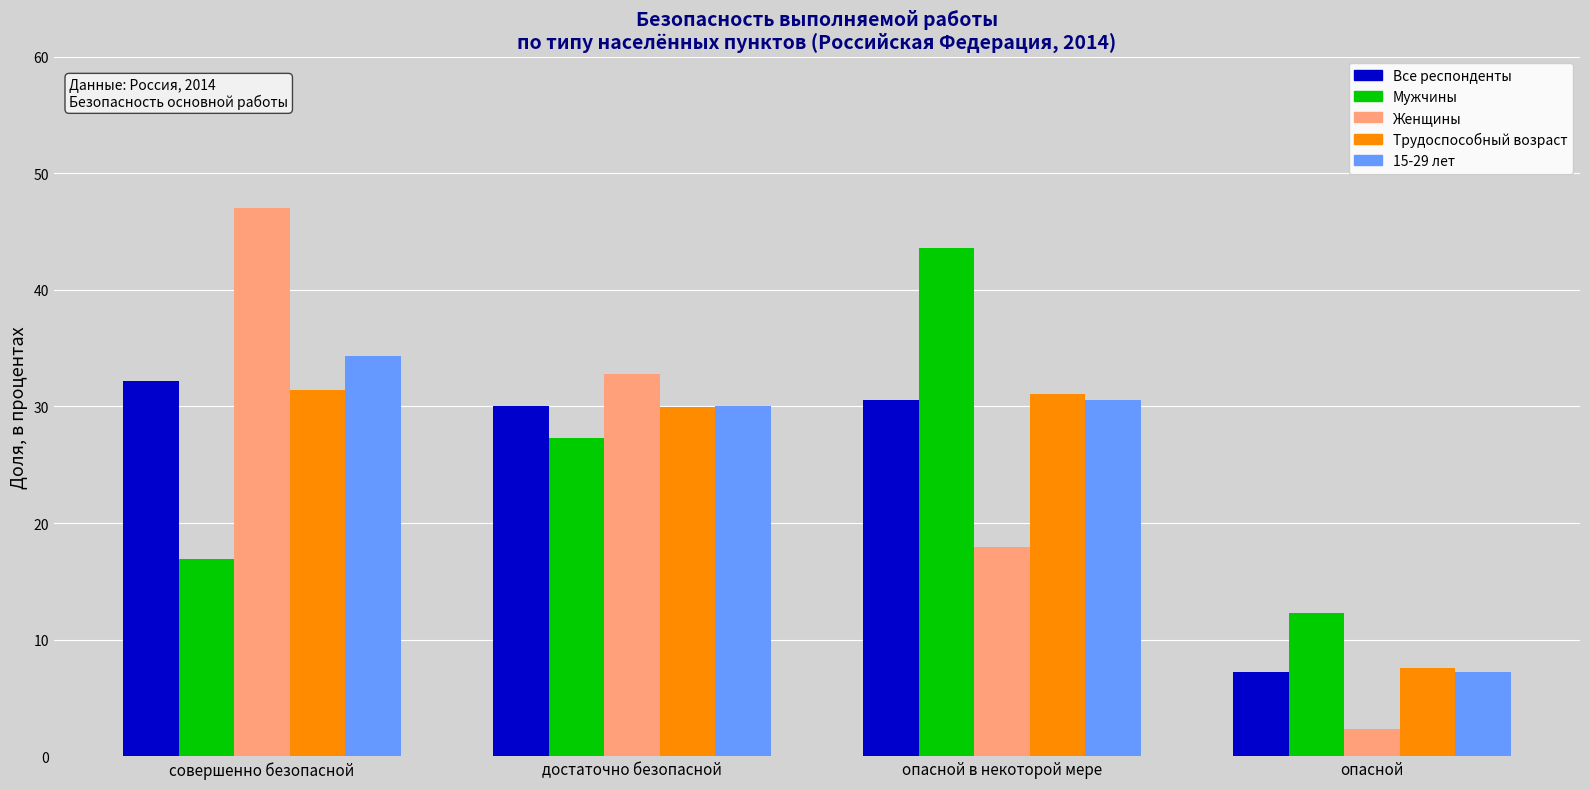

At which label does Все респонденты reach its minimum?

опасной